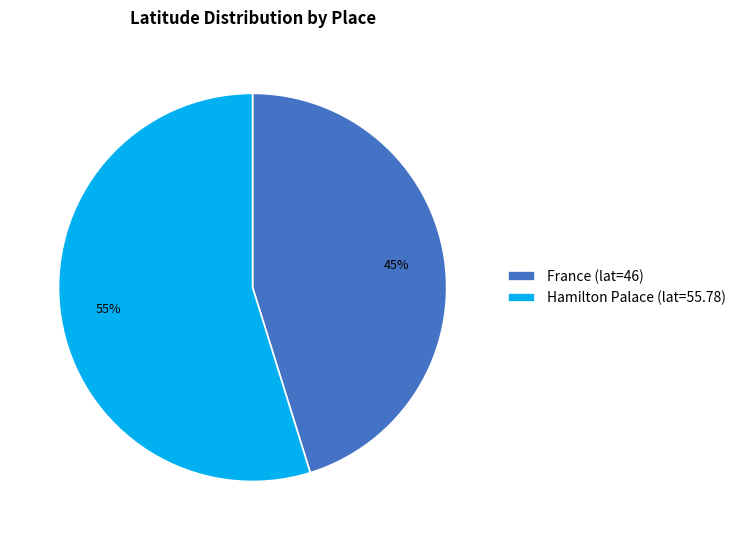

What is the largest slice in the pie chart?

Hamilton Palace